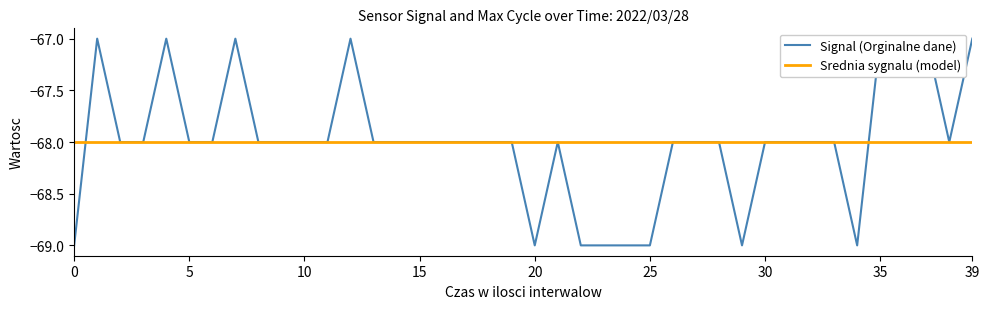

What is the label of the 39th point from the left?

38